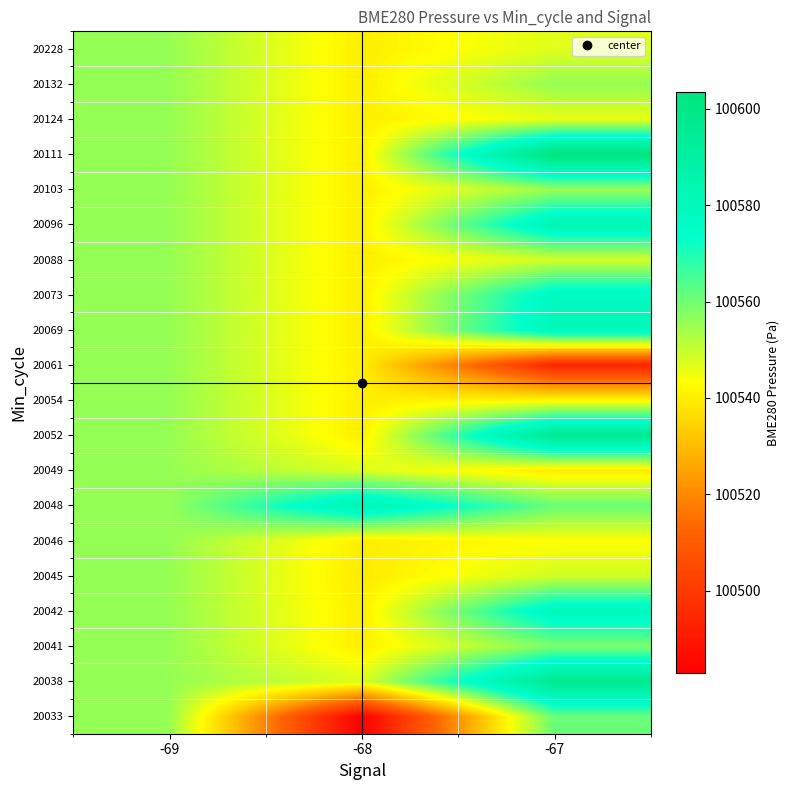

Which label corresponds to the smallest value in the chart?

-68